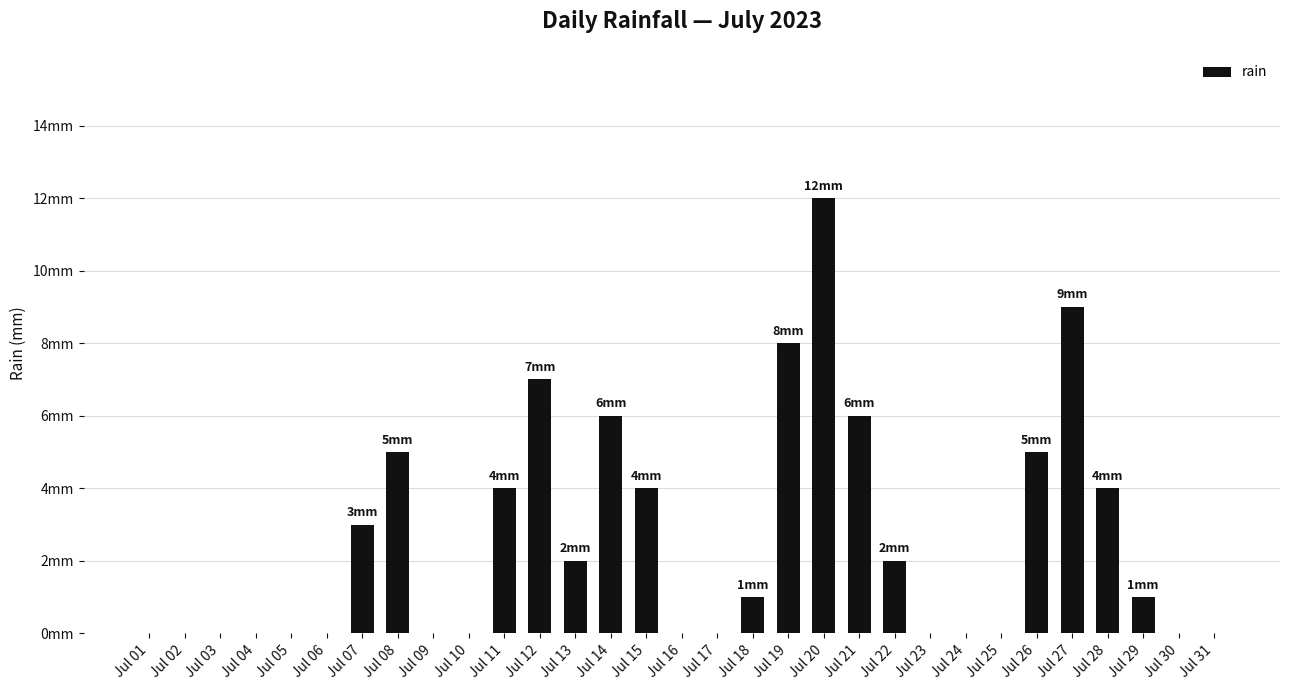

The chart shows a value of -5 at Jul 05. True or false?

False